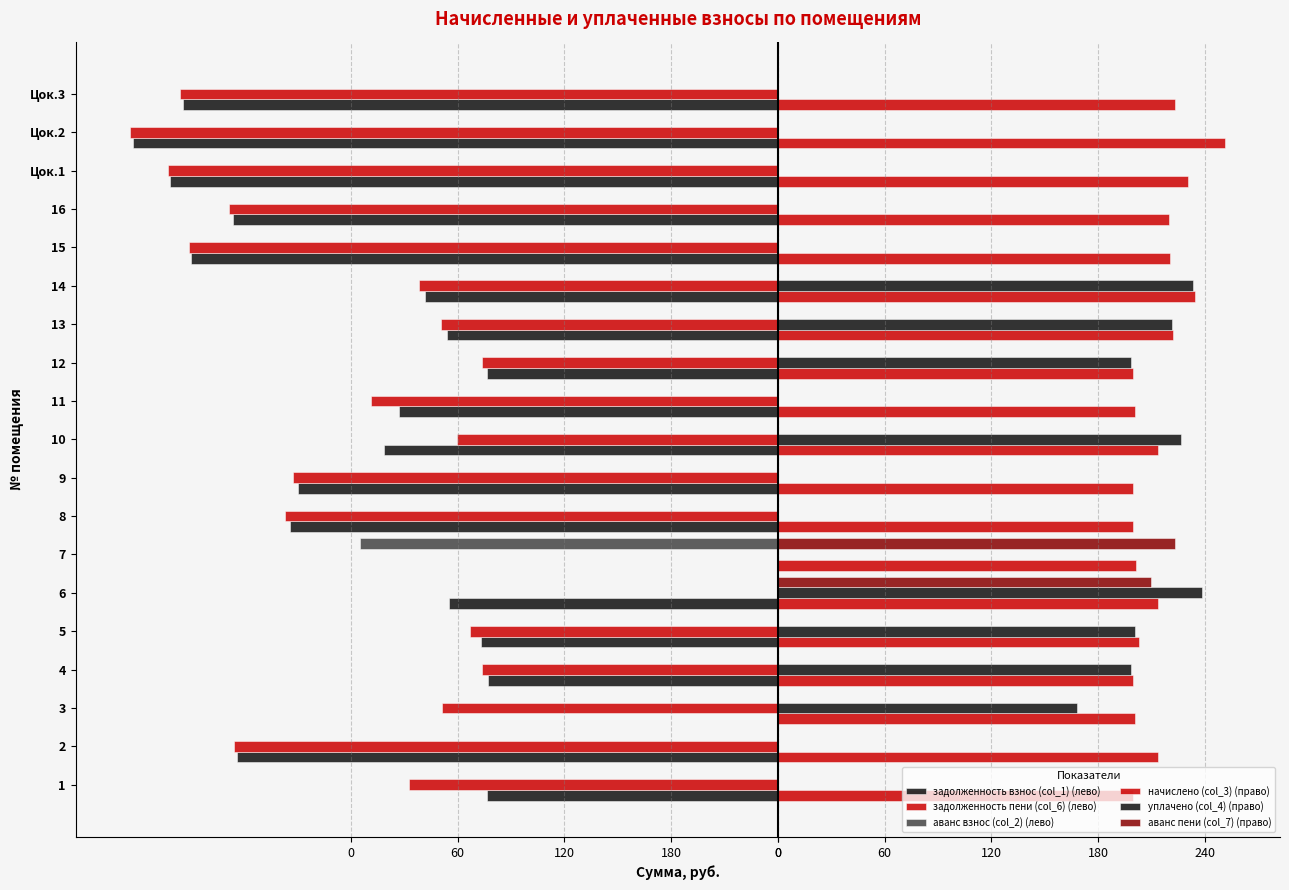

What is the difference between the maximum and minimum values in the задолженность пени (col_6) (лево) series?

364.1